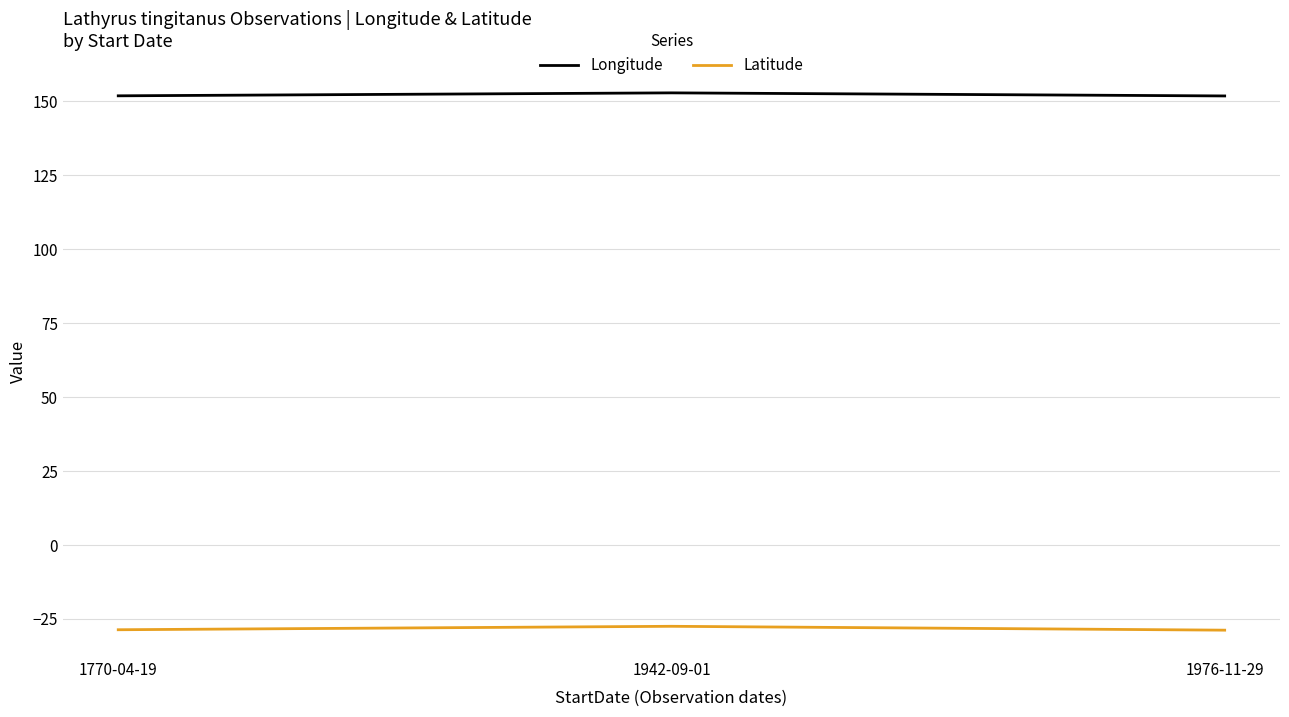

Rank the series at 1770-04-19 from highest to lowest value.

Longitude, Latitude